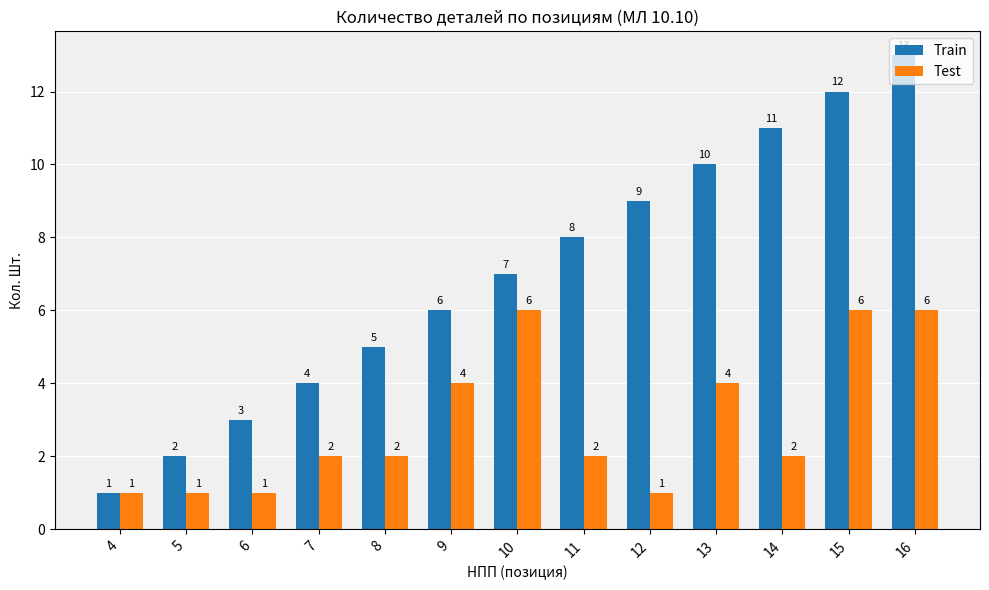

The Test series shows 1 at 5. True or false?

True